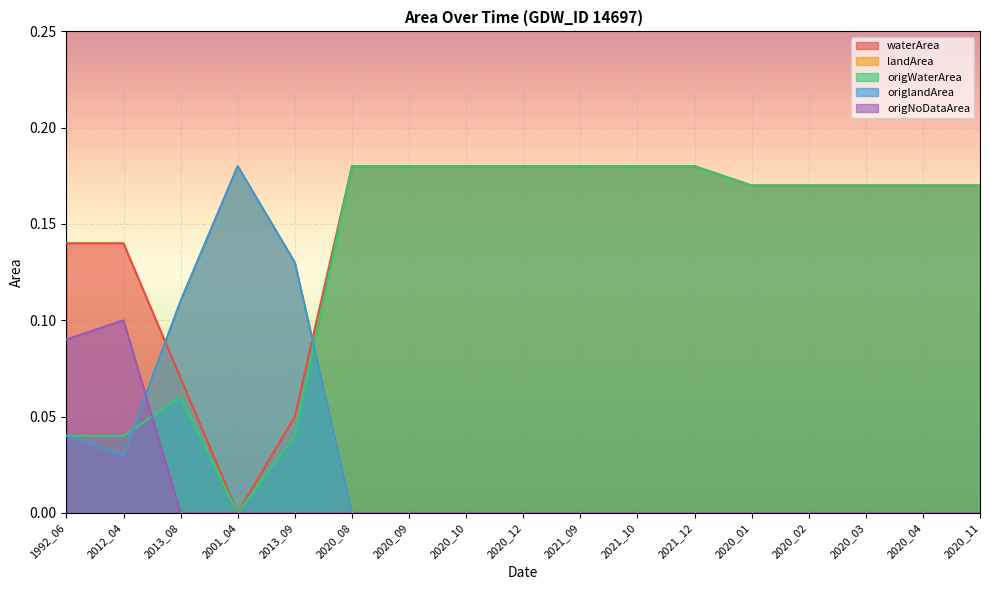

How many categories are shown in the chart?

17